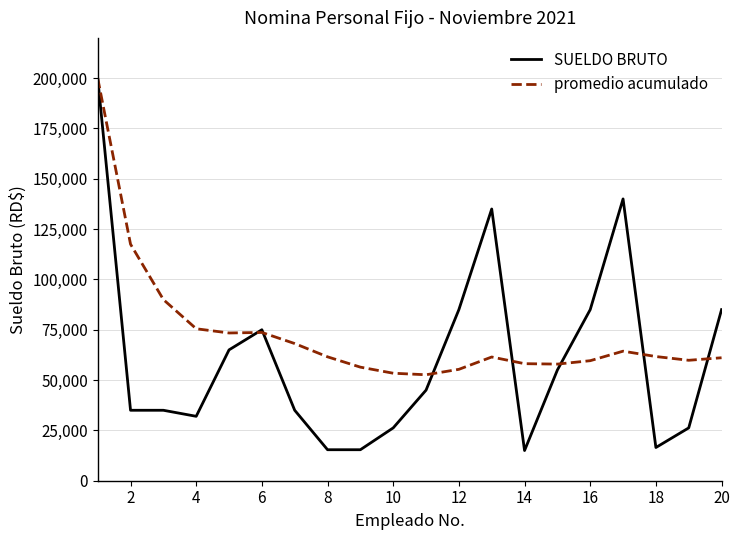

What is the difference between the maximum and minimum values in the SUELDO BRUTO series?

185000.0